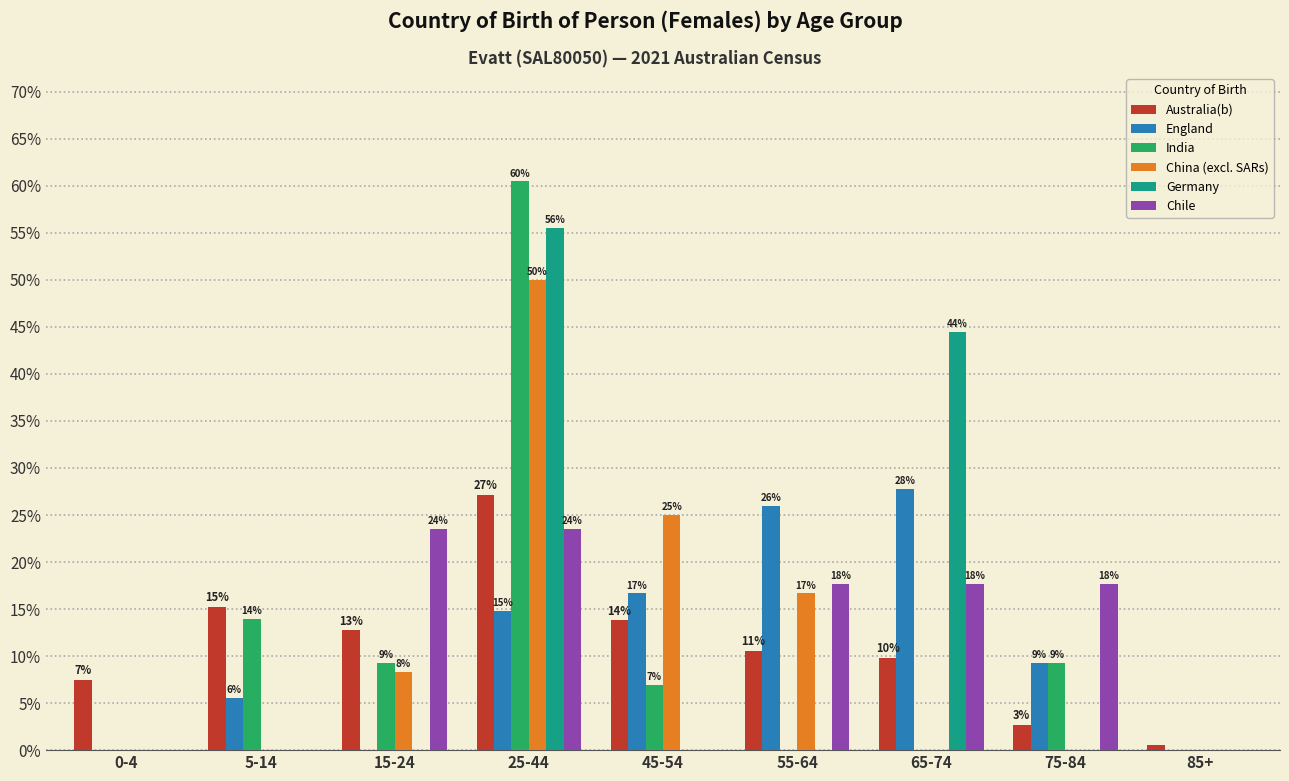

What are all the series names shown in the legend?

Australia(b), England, India, China (excl. SARs), Germany, Chile